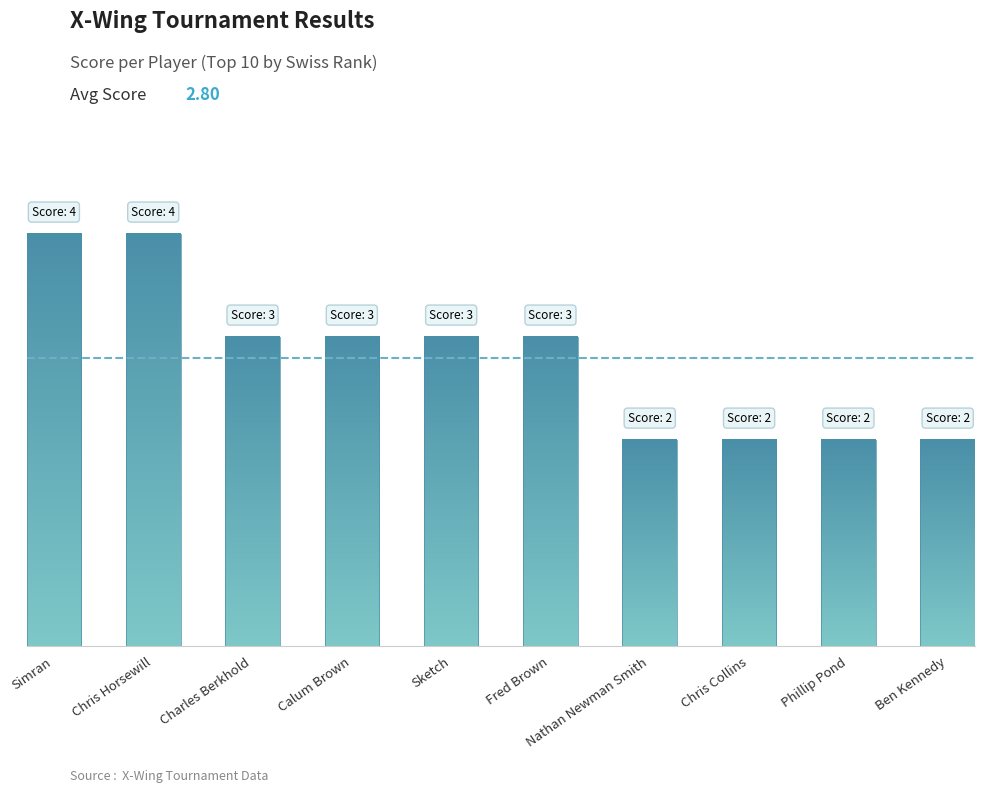

Reading left to right, extract all data points from this chart.

4	4	3	3	3	3	2	2	2	2